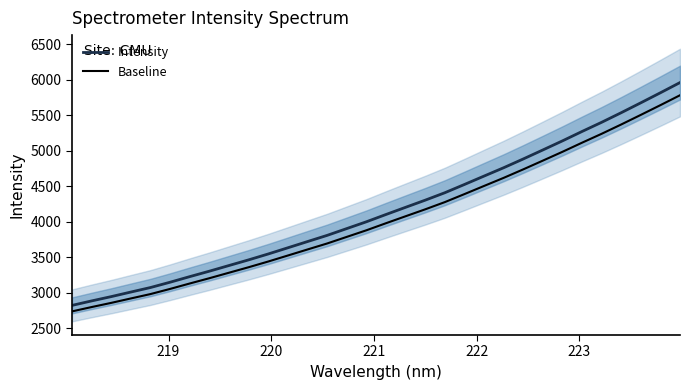

Reading right to left, what are all the values shown in this chart?

Intensity: 5960.4	5816.5	5675.0	5535.6	5400.1	5270.8	5138.3	5010.2	4883.1	4759.5	4641.9	4523.6	4407.1	4302.3	4201.7	4100.5	3997.5	3901.8	3806.0	3718.8	3631.2	3544.0	3460.8	3381.1	3301.2	3224.4	3145.7	3070.8	3007.0	2942.7	2881.9	2818.7
Baseline: 5781.6	5642.0	5504.7	5369.5	5238.1	5112.7	4984.1	4859.9	4736.6	4616.8	4502.7	4387.9	4274.9	4173.2	4075.6	3977.5	3877.6	3784.7	3691.8	3607.2	3522.3	3437.7	3357.0	3279.7	3202.2	3127.7	3051.4	2978.6	2916.8	2854.4	2795.4	2734.1